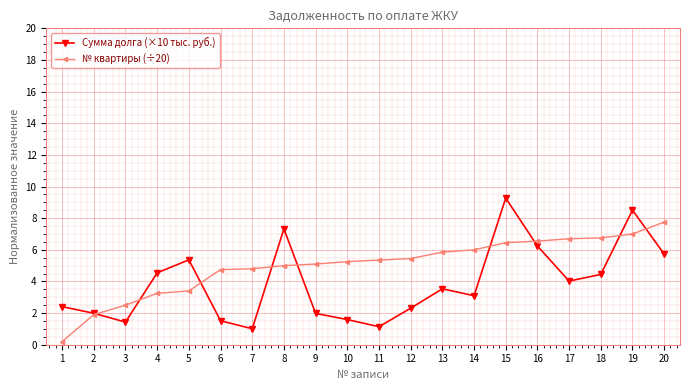

What are all the series names shown in the legend?

Сумма долга (×10 тыс. руб.), № квартиры (÷20)